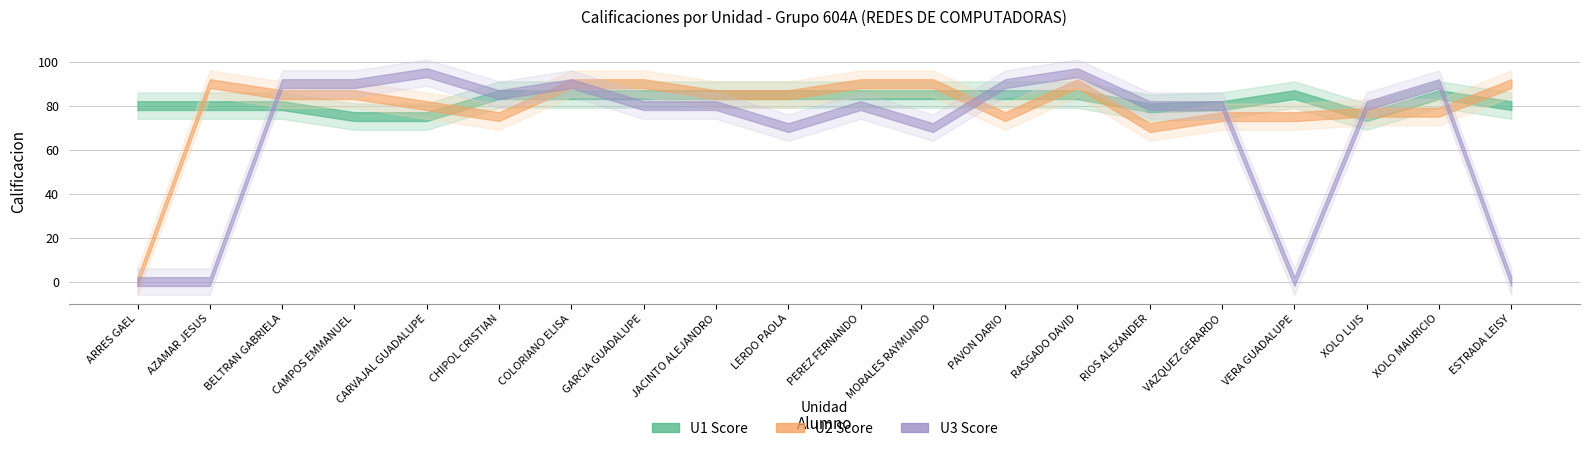

Reading left to right, extract all data points from this chart.

U1: 80	80	80	75	75	85	85	85	85	85	85	85	85	85	79	80	85	75	85	80
U2: 0	90	85	85	80	75	90	90	85	85	90	90	75	90	70	75	75	77	77	90
U3: 0	0	90	90	95	85	90	80	80	70	80	70	90	95	80	80	0	80	90	0